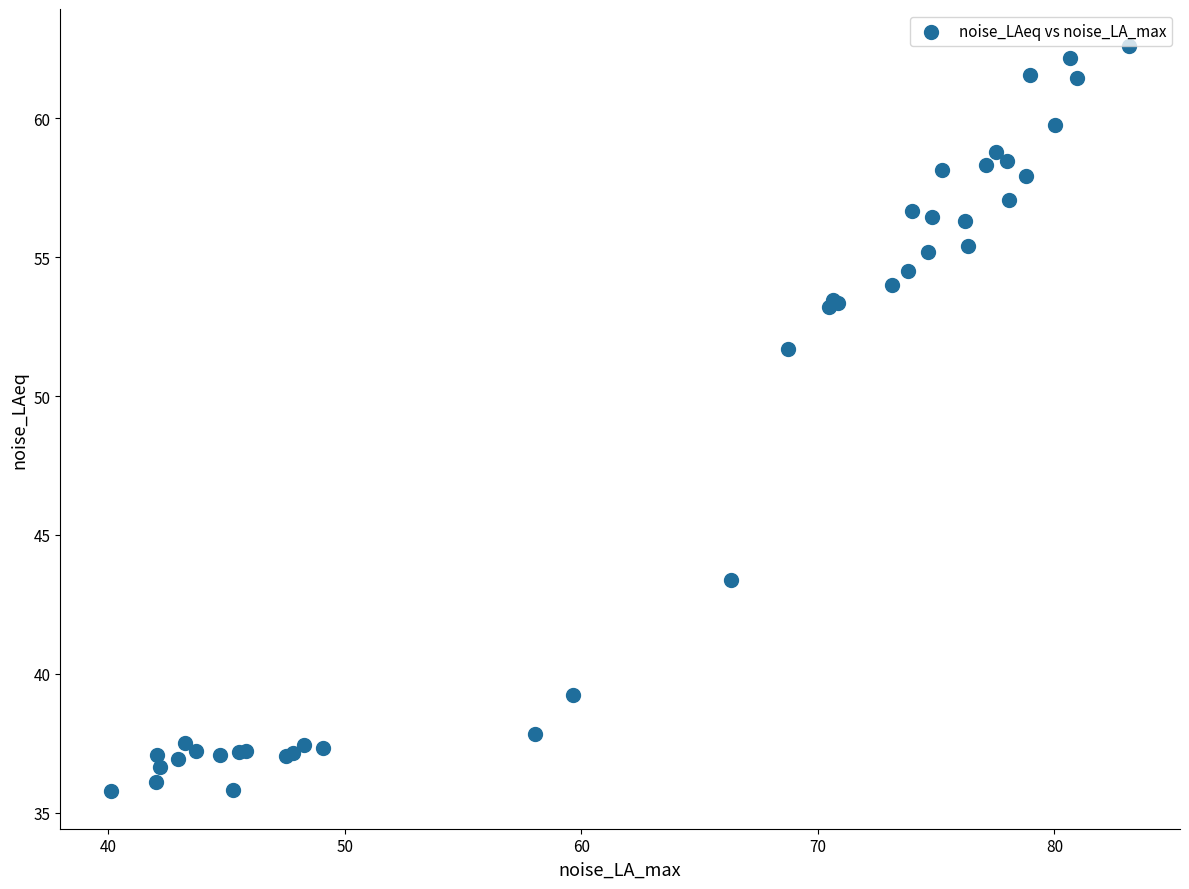

What Y value in the scatter plot is closest to 49?

51.7